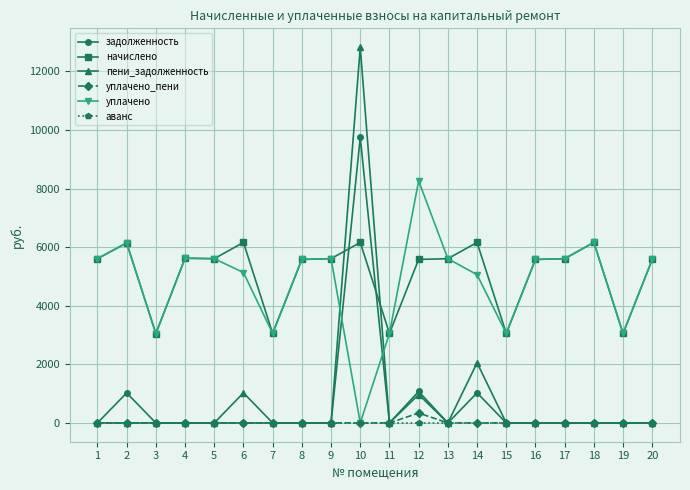

Count the number of categories in the chart.

20